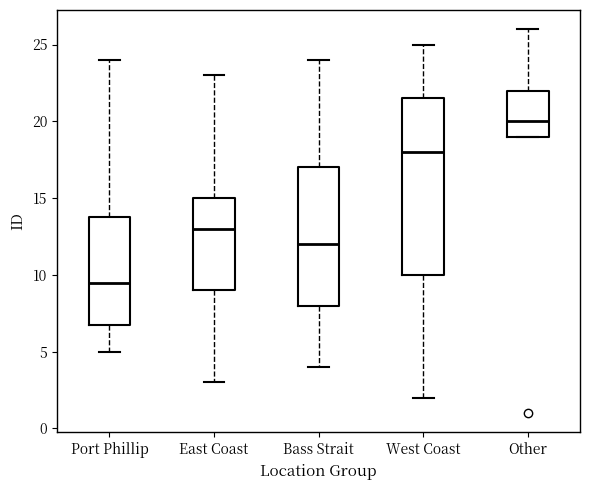

Reading left to right, read every box against the y-axis: the position of its median line, the range the box covers, and the ends of its whiskers. The values are not printed on the chart, so give them approximately, as read against the axis.

Port Phillip: median 9.5, box 7.0 to 14.0, whiskers 5.0 to 24.0
East Coast: median 13.0, box 9.0 to 15.0, whiskers 3.0 to 23.0
Bass Strait: median 12.0, box 8.0 to 17.0, whiskers 4.0 to 24.0
West Coast: median 18.0, box 10.0 to 21.5, whiskers 2.0 to 25.0
Other: median 20.0, box 19.0 to 22.0, whiskers 19.0 to 26.0